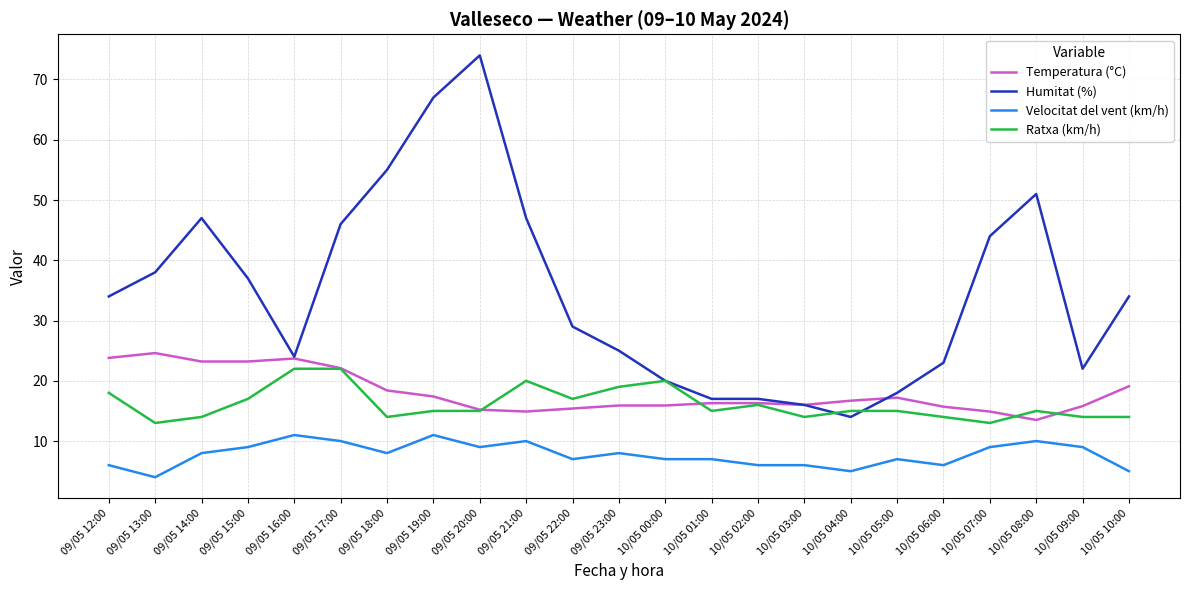

The value of Ratxa (km/h) at 10/05 07:00 is 17.0. True or false?

False